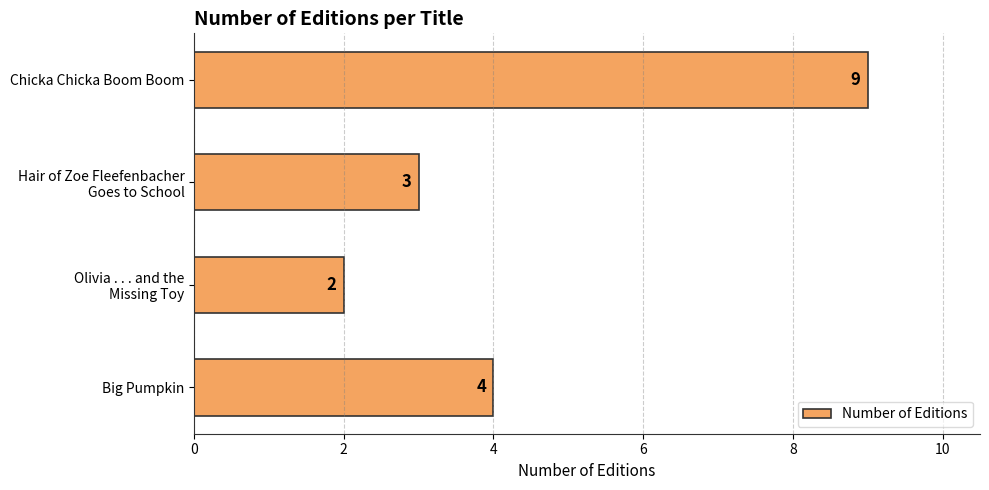

Reading bottom to top, extract all data points from this chart.

4	2	3	9